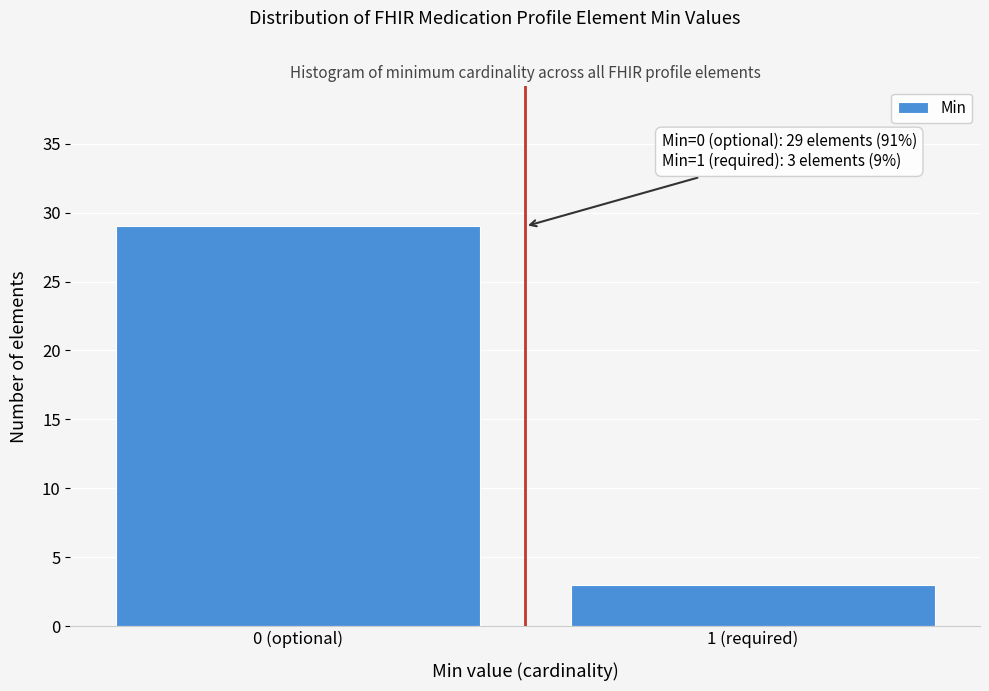

Reading right to left, list all the values displayed in this chart.

3	29